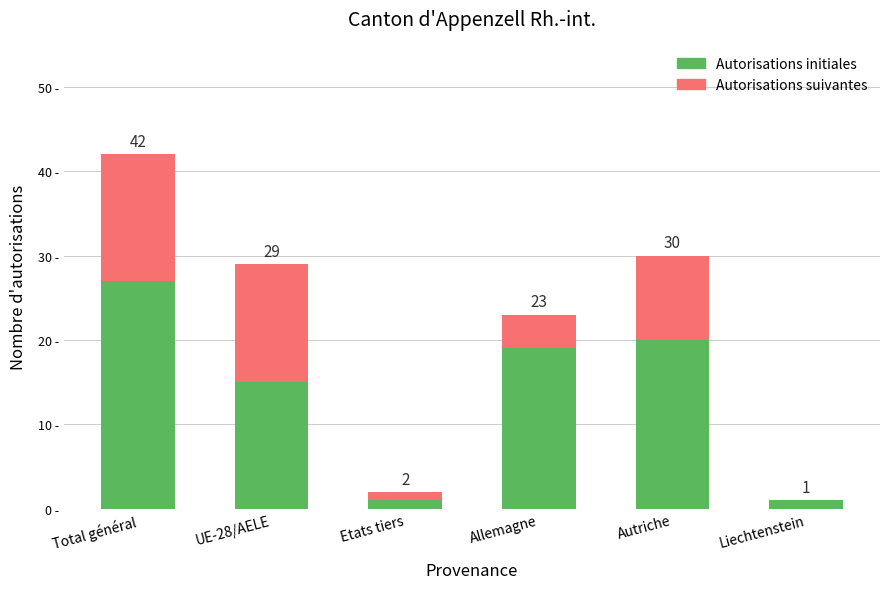

Does the chart contain stacked bars?

Yes